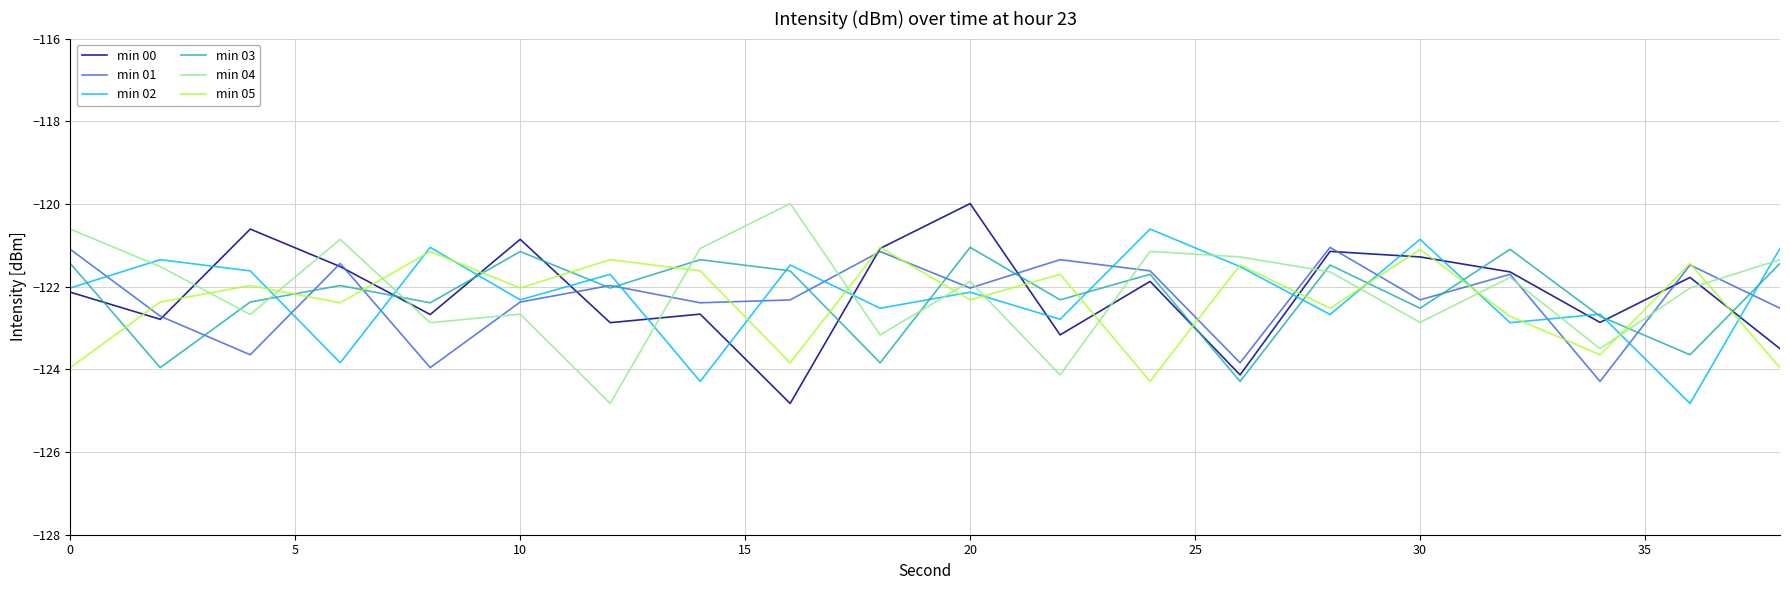

What is the minimum value for min 05?

-124.3